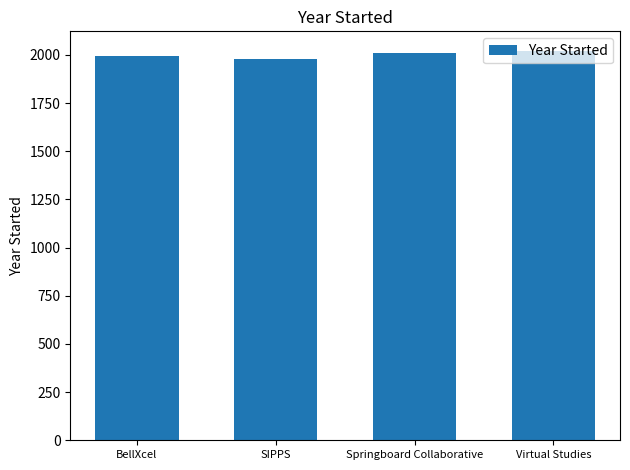

The chart shows a value of 2012 at Springboard Collaborative. True or false?

True